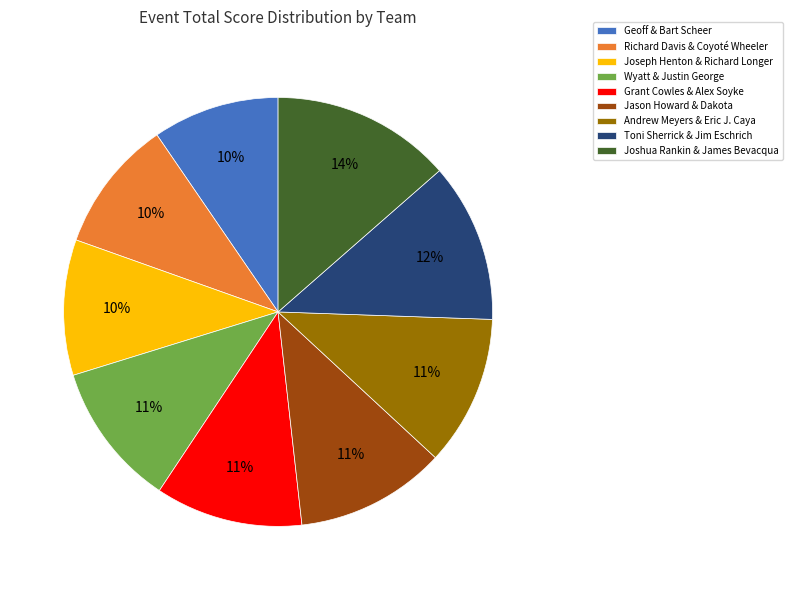

The Andrew Meyers & Eric J. Caya slice represents 22% of the pie. True or false?

False